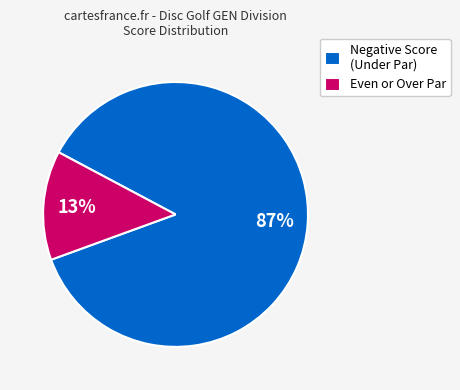

To the nearest percent, what is the average slice percentage?

50%